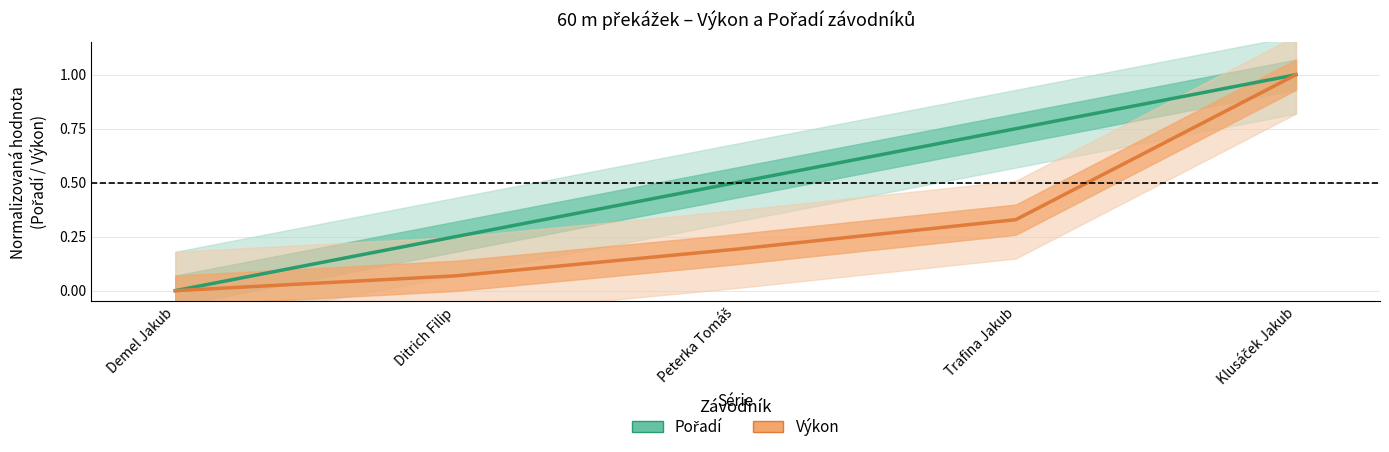

Is this an area chart (filled region under the line)?

No